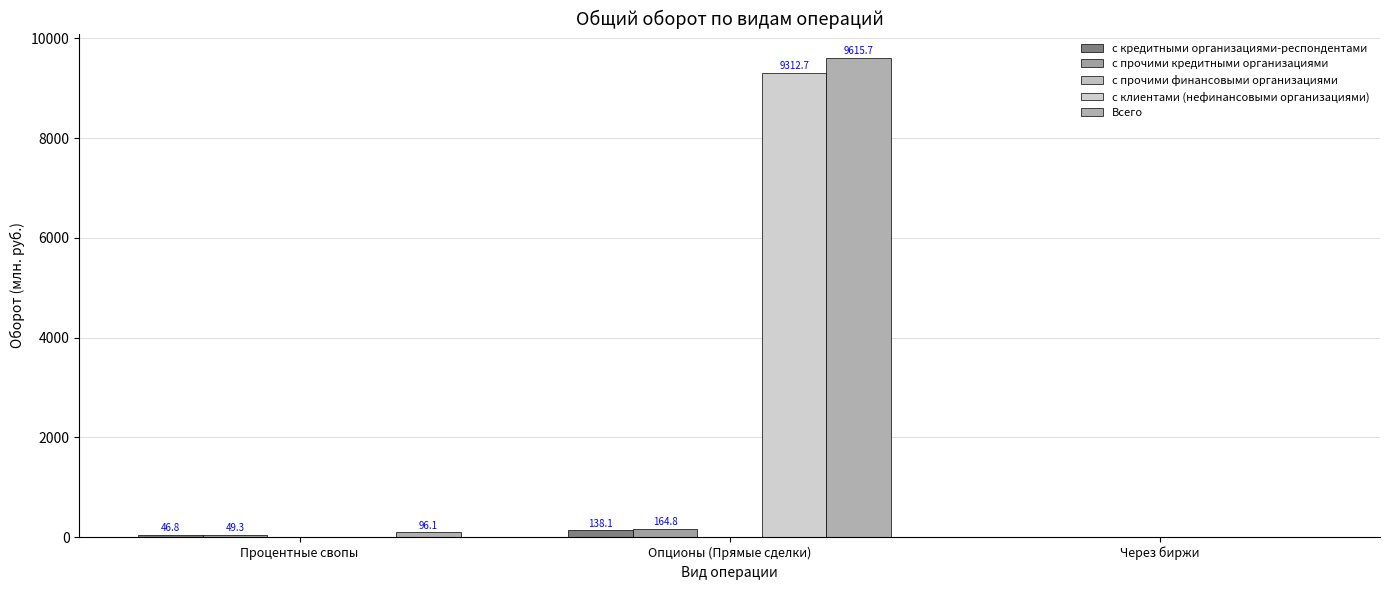

Reading right to left, extract all data points from this chart.

с кредитными организациями-респондентами: Через биржи=0.0	Опционы (Прямые сделки)=138.1	Процентные свопы=46.8
с прочими кредитными организациями: Через биржи=0.0	Опционы (Прямые сделки)=164.8	Процентные свопы=49.3
с прочими финансовыми организациями: Через биржи=0.0	Опционы (Прямые сделки)=0.0	Процентные свопы=0.0
с клиентами (нефинансовыми организациями): Через биржи=0.0	Опционы (Прямые сделки)=9312.7	Процентные свопы=0.0
Всего: Через биржи=0.0	Опционы (Прямые сделки)=9615.7	Процентные свопы=96.1